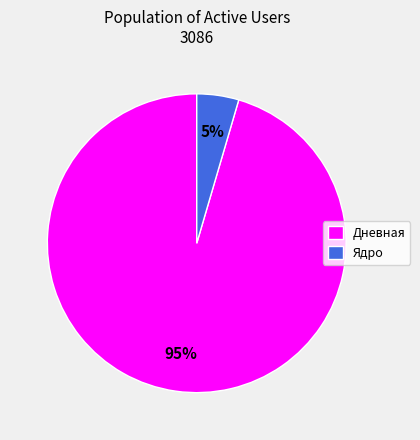

The Ядро slice represents 5% of the pie. True or false?

True